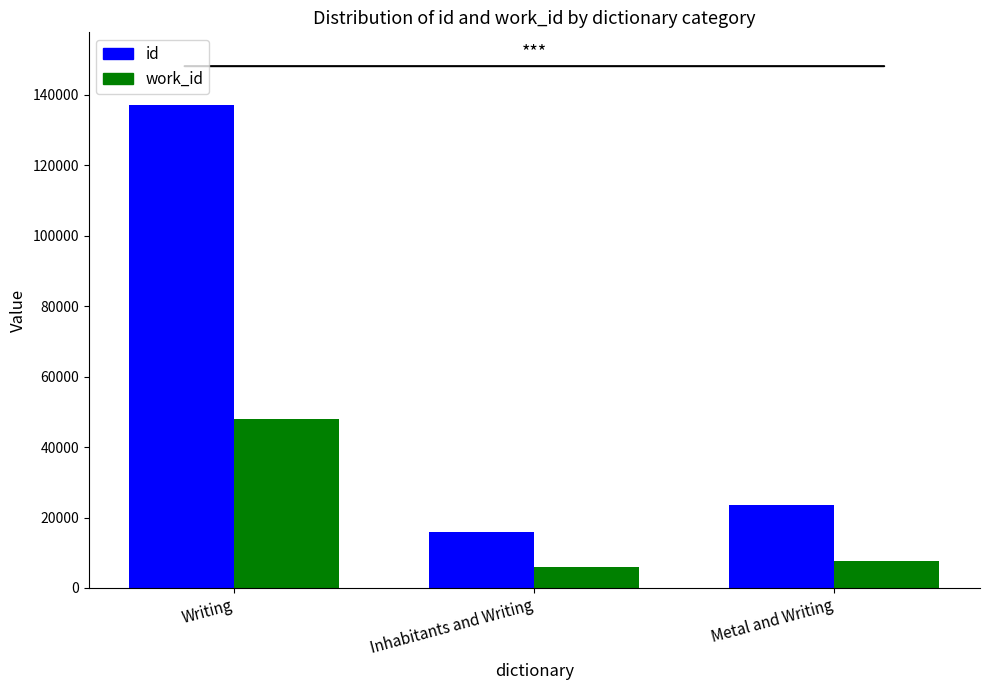

At which category does the chart reach its peak across all series?

Writing